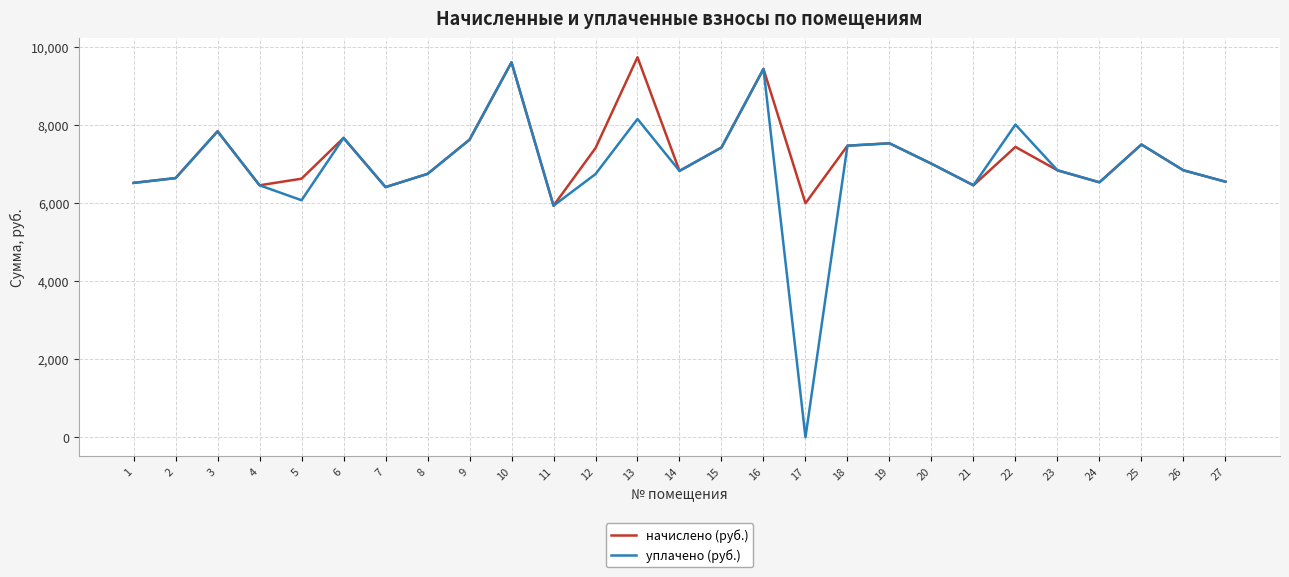

How many series are shown in this chart?

2